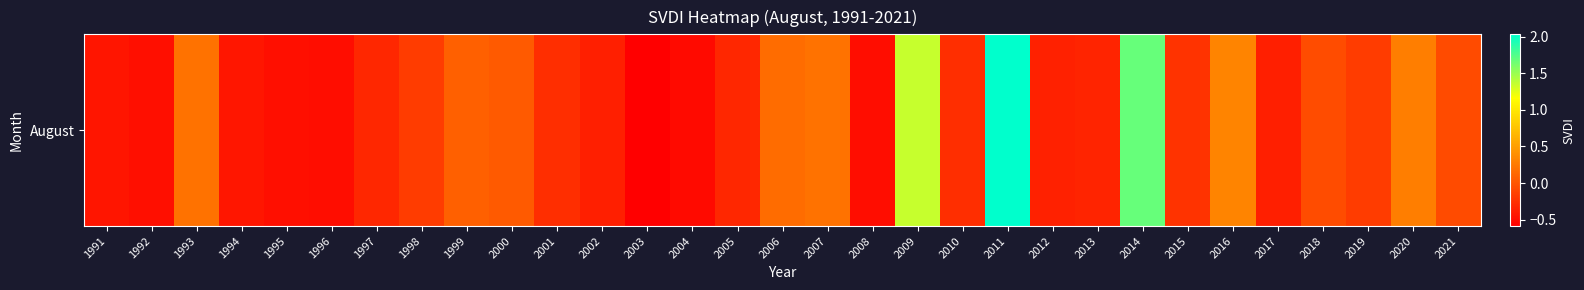

Rank the categories by value from lowest to highest.

2003, 2004, 1996, 2008, 1992, 1995, 1991, 1994, 2017, 2002, 2012, 2013, 1997, 2005, 2001, 2010, 2015, 1998, 2019, 2021, 2018, 2000, 1999, 2006, 1993, 2007, 2020, 2016, 2009, 2014, 2011